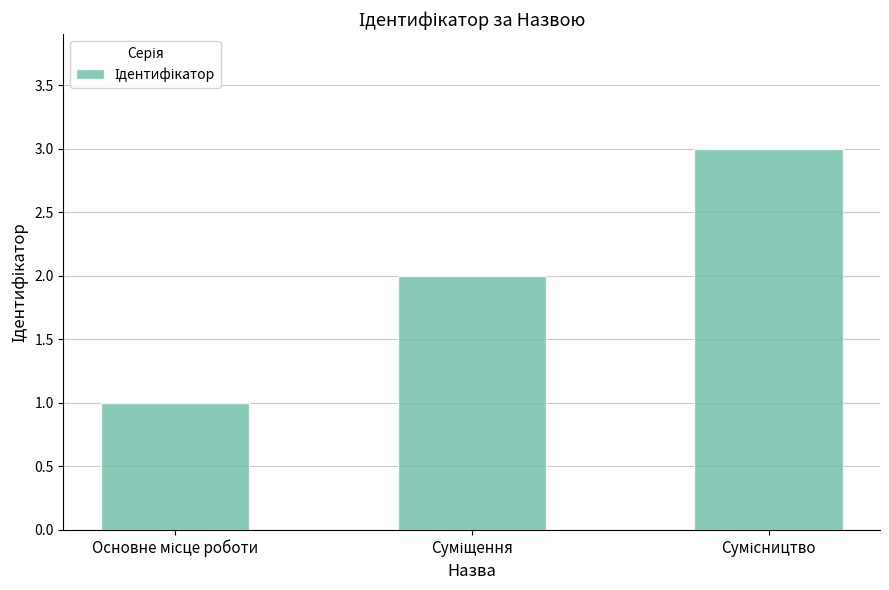

What is the greatest value displayed?

3